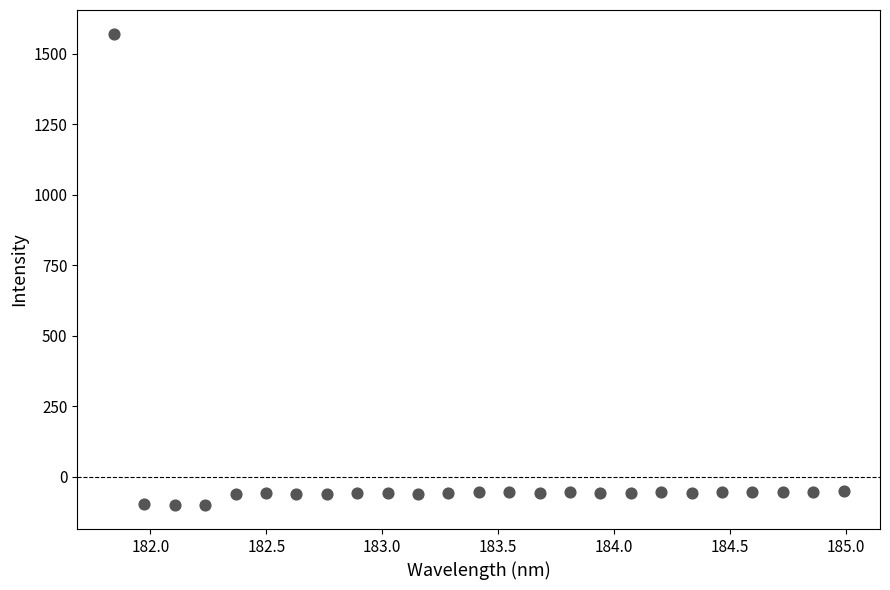

What is the range of X values (max minus min)?

3.1